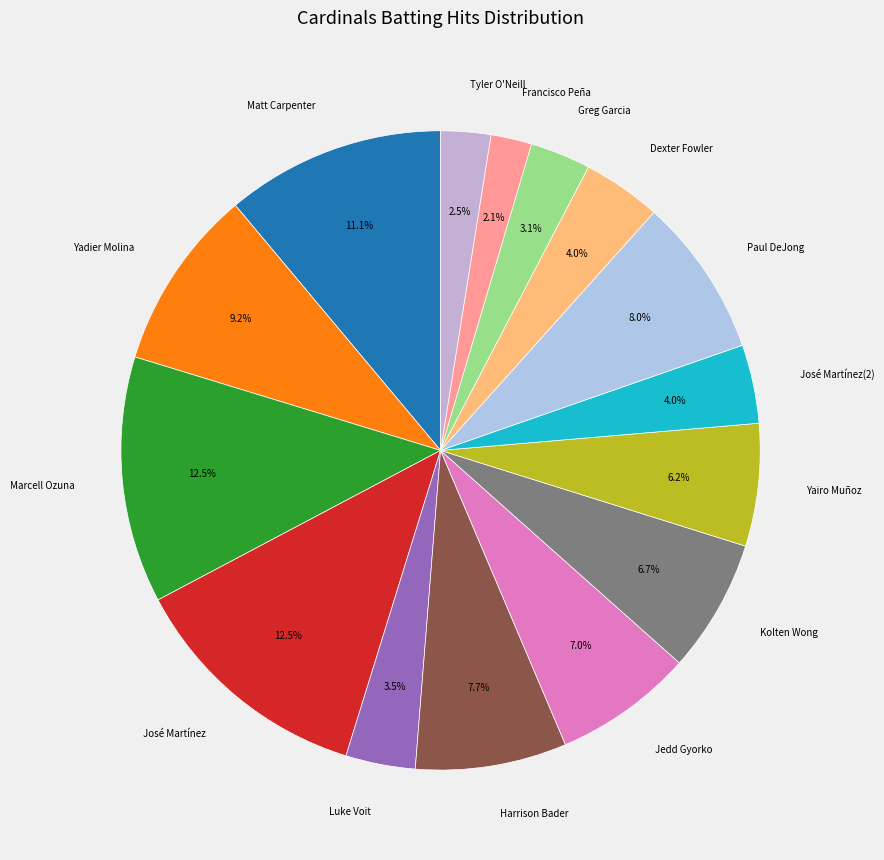

What is the ratio of the value at Harrison Bader to the value at Jedd Gyorko?

1.1